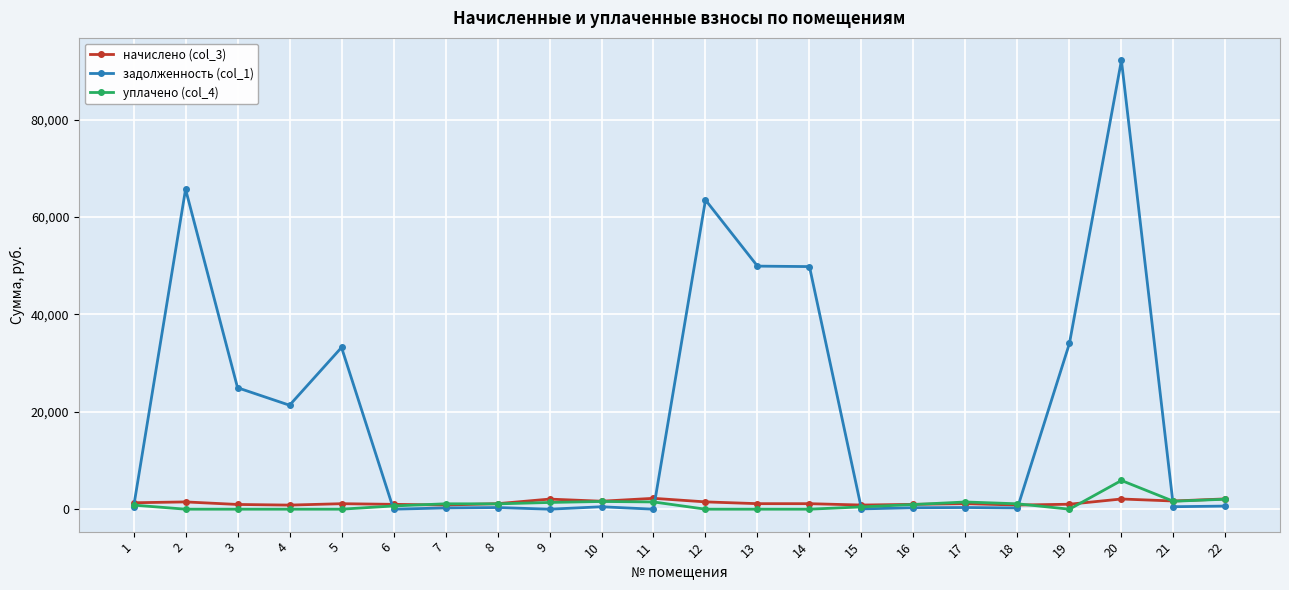

Is the value of начислено (col_3) at 18 greater than the value of задолженность (col_1) at 19?

No